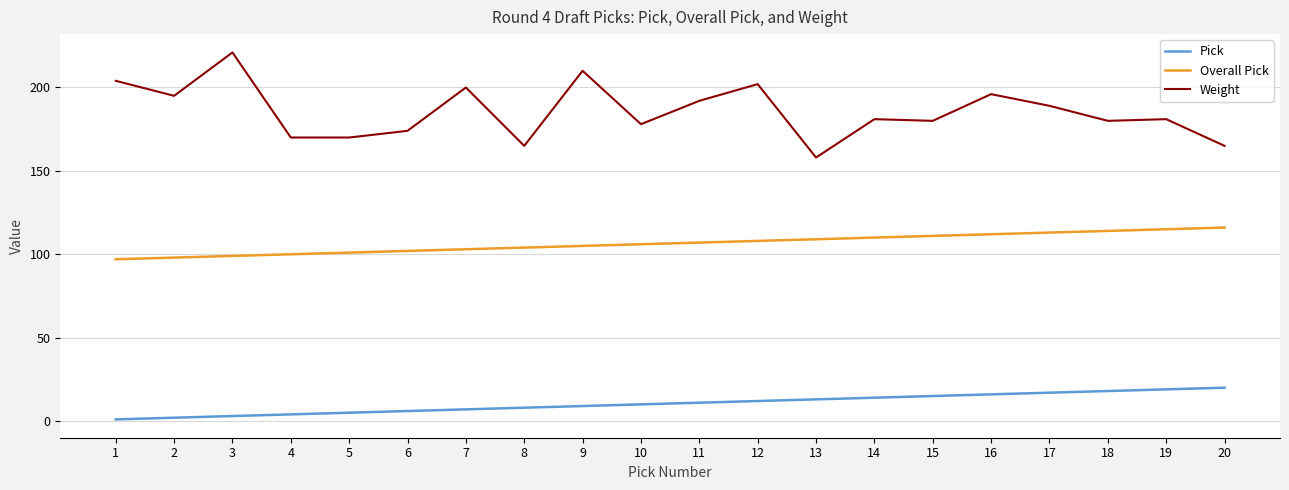

The Pick series shows 9 at 9. True or false?

True